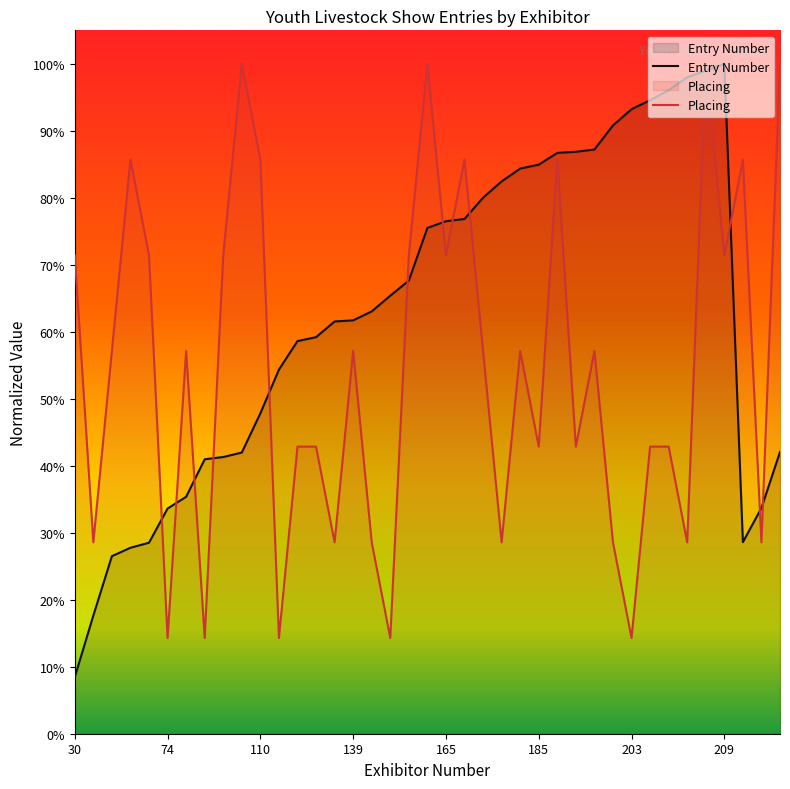

What is the difference between the highest and lowest values at 9?

0.6